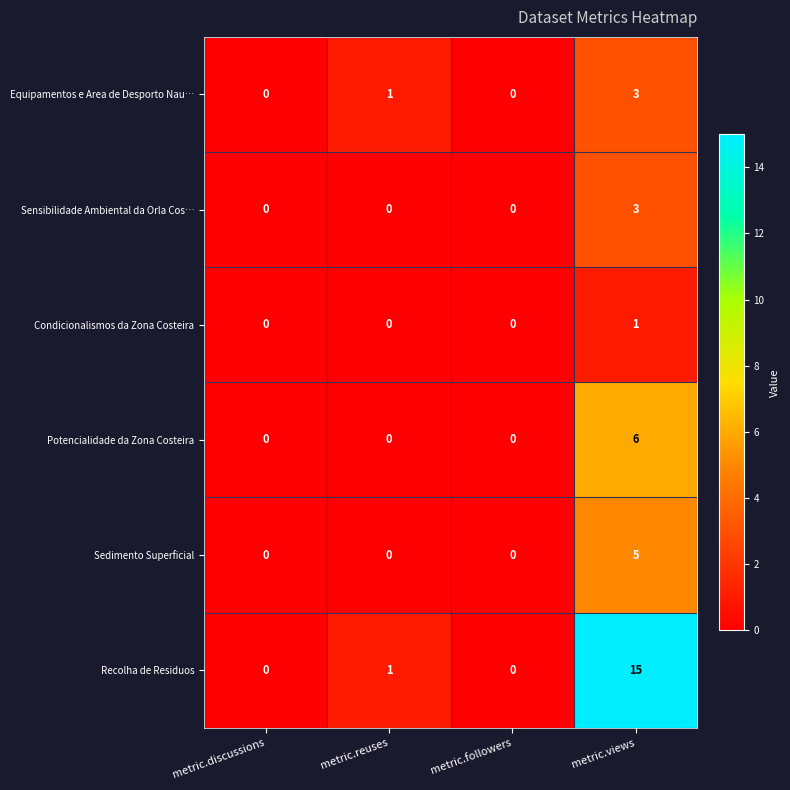

Reading left to right, extract all data points from this chart.

Equipamentos e Area de Desporto Nau…: metric.discussions=0	metric.reuses=1	metric.followers=0	metric.views=3
Sensibilidade Ambiental da Orla Cos…: metric.discussions=0	metric.reuses=0	metric.followers=0	metric.views=3
Condicionalismos da Zona Costeira: metric.discussions=0	metric.reuses=0	metric.followers=0	metric.views=1
Potencialidade da Zona Costeira: metric.discussions=0	metric.reuses=0	metric.followers=0	metric.views=6
Sedimento Superficial: metric.discussions=0	metric.reuses=0	metric.followers=0	metric.views=5
Recolha de Residuos: metric.discussions=0	metric.reuses=1	metric.followers=0	metric.views=15